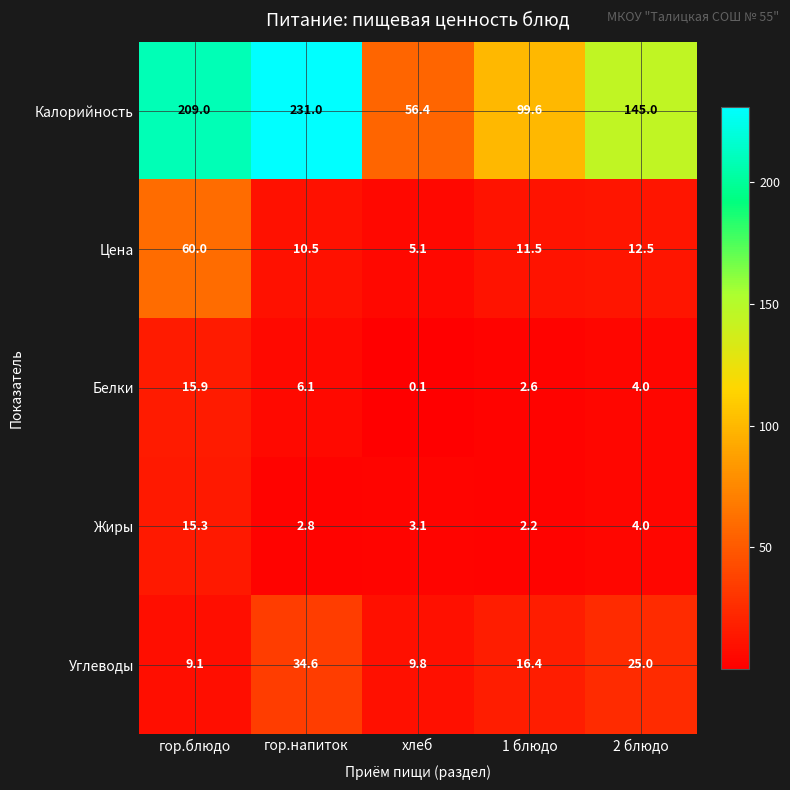

Between гор.напиток and хлеб, which series saw the biggest shift?

Калорийность